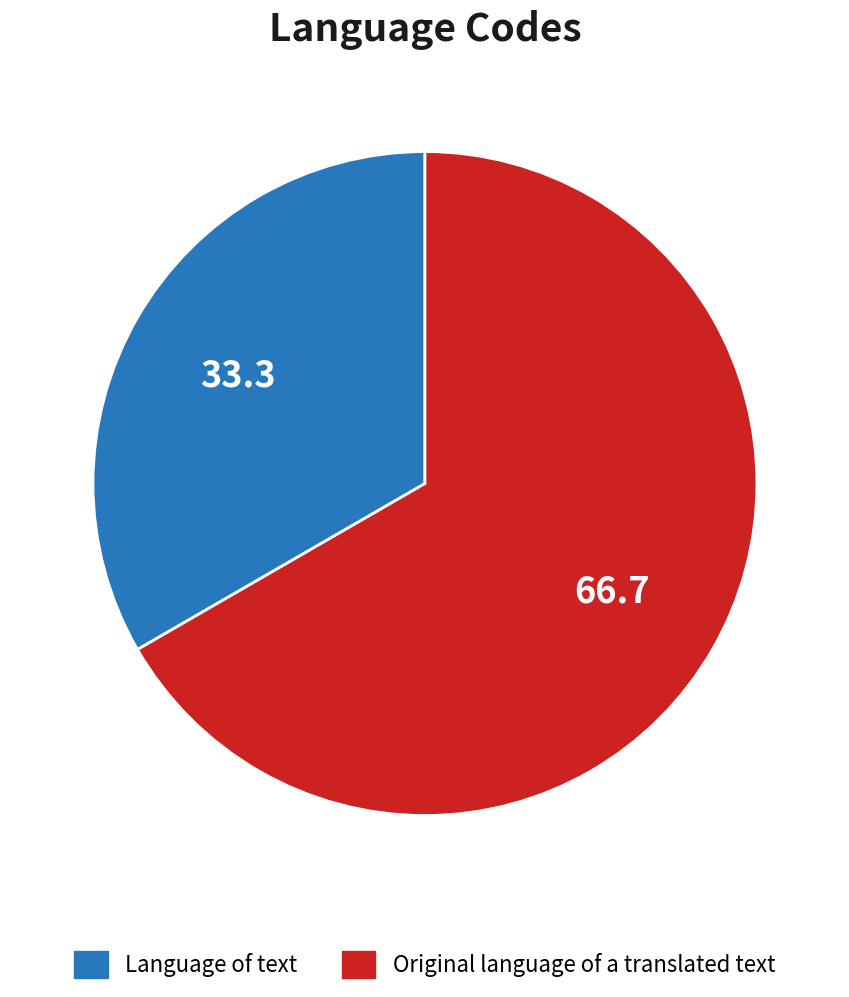

Combined, do Language of text and Original language of a translated text account for over 50%?

Yes